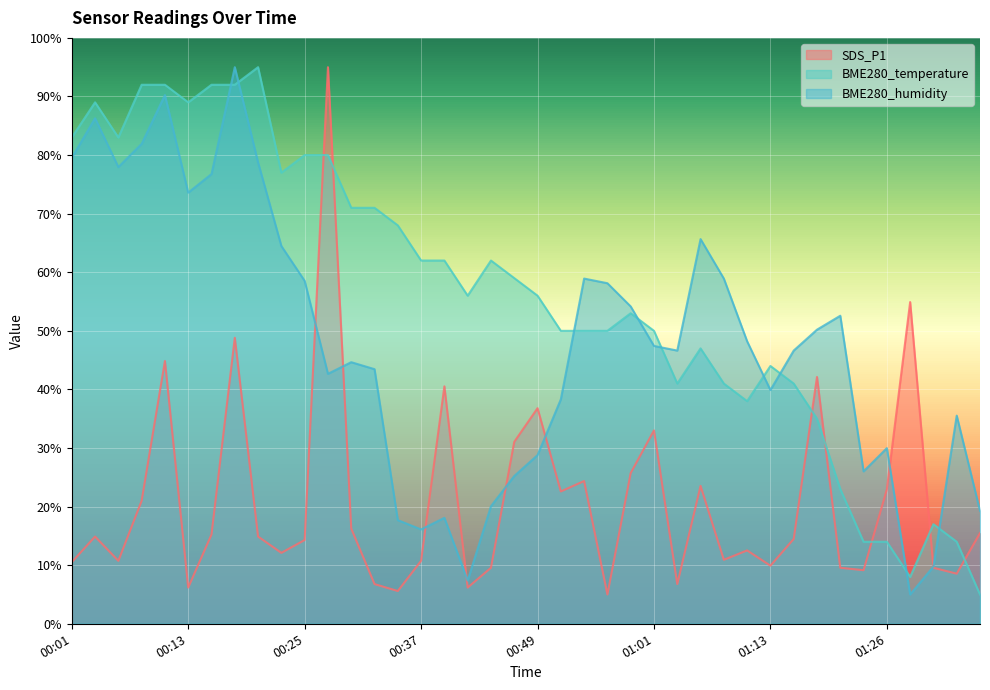

Reading left to right, what are all the values shown in this chart?

SDS_P1: 00:01=10.5	00:03=14.9	00:05=10.7	00:08=21.0	00:10=44.8	00:13=6.2	00:15=15.2	00:18=48.8	00:20=14.9	00:23=12.1	00:25=14.3	00:27=95.0	00:30=16.2	00:32=6.8	00:35=5.6	00:37=10.7	00:40=40.5	00:42=6.2	00:44=9.6	00:47=31.1	00:49=36.8	00:52=22.6	00:54=24.4	00:57=5.0	00:59=25.7	01:01=33.0	01:04=6.8	01:06=23.5	01:09=10.9	01:11=12.5	01:13=9.9	01:16=14.5	01:18=42.1	01:21=9.6	01:23=9.1	01:26=22.9	01:28=54.9	01:30=9.6	01:33=8.6	01:35=15.5
BME280_temperature: 00:01=83.0	00:03=89.0	00:05=83.0	00:08=92.0	00:10=92.0	00:13=89.0	00:15=92.0	00:18=92.0	00:20=95.0	00:23=77.0	00:25=80.0	00:27=80.0	00:30=71.0	00:32=71.0	00:35=68.0	00:37=62.0	00:40=62.0	00:42=56.0	00:44=62.0	00:47=59.0	00:49=56.0	00:52=50.0	00:54=50.0	00:57=50.0	00:59=53.0	01:01=50.0	01:04=41.0	01:06=47.0	01:09=41.0	01:11=38.0	01:13=44.0	01:16=41.0	01:18=35.0	01:21=23.0	01:23=14.0	01:26=14.0	01:28=8.0	01:30=17.0	01:33=14.0	01:35=5.0
BME280_humidity: 00:01=79.5	00:03=86.3	00:05=78.0	00:08=81.9	00:10=90.2	00:13=73.6	00:15=76.8	00:18=95.0	00:20=78.7	00:23=64.5	00:25=58.5	00:27=42.7	00:30=44.6	00:32=43.5	00:35=17.7	00:37=16.1	00:40=18.1	00:42=7.4	00:44=20.1	00:47=25.2	00:49=28.8	00:52=38.3	00:54=58.9	00:57=58.1	00:59=54.2	01:01=47.4	01:04=46.6	01:06=65.7	01:09=58.9	01:11=48.2	01:13=39.9	01:16=46.6	01:18=50.2	01:21=52.6	01:23=26.0	01:26=30.0	01:28=5.0	01:30=9.8	01:33=35.5	01:35=19.3